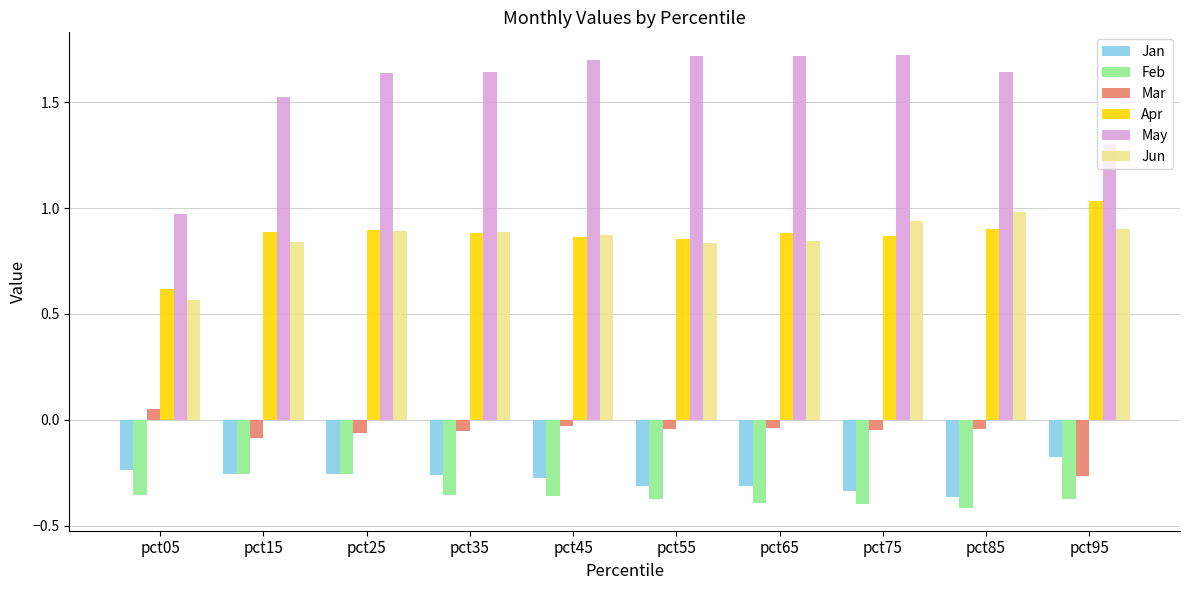

The value of Jun at pct95 is 0.4. True or false?

False